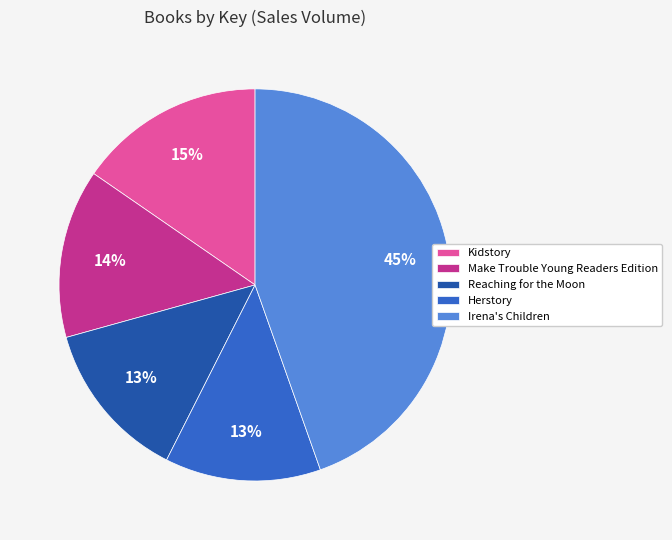

Combined, do Reaching for the Moon and Kidstory account for over 50%?

No